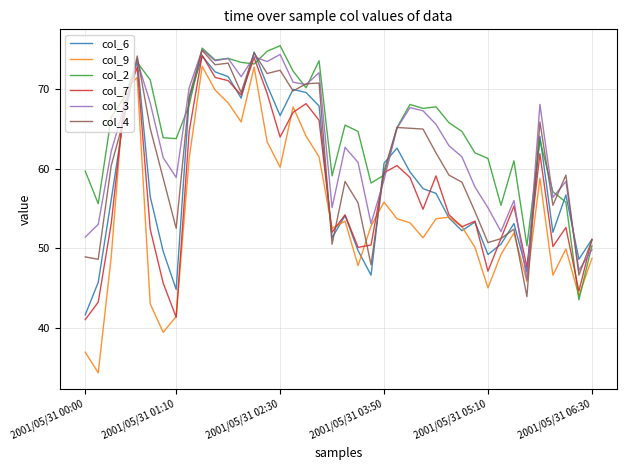

Which series has the largest range (max minus min)?

col_9